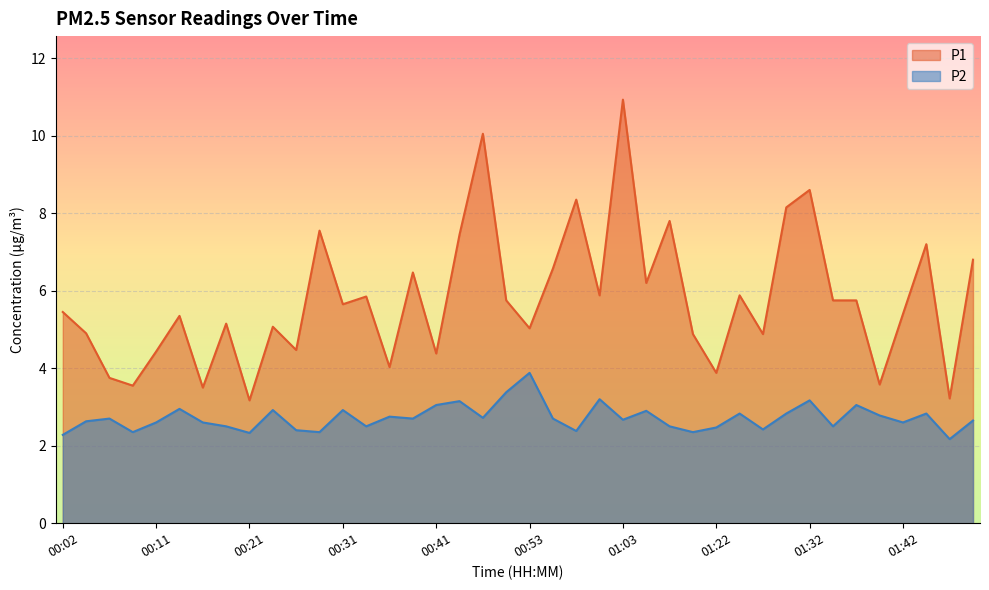

True or false: P2 and P1 intersect in this chart.

False